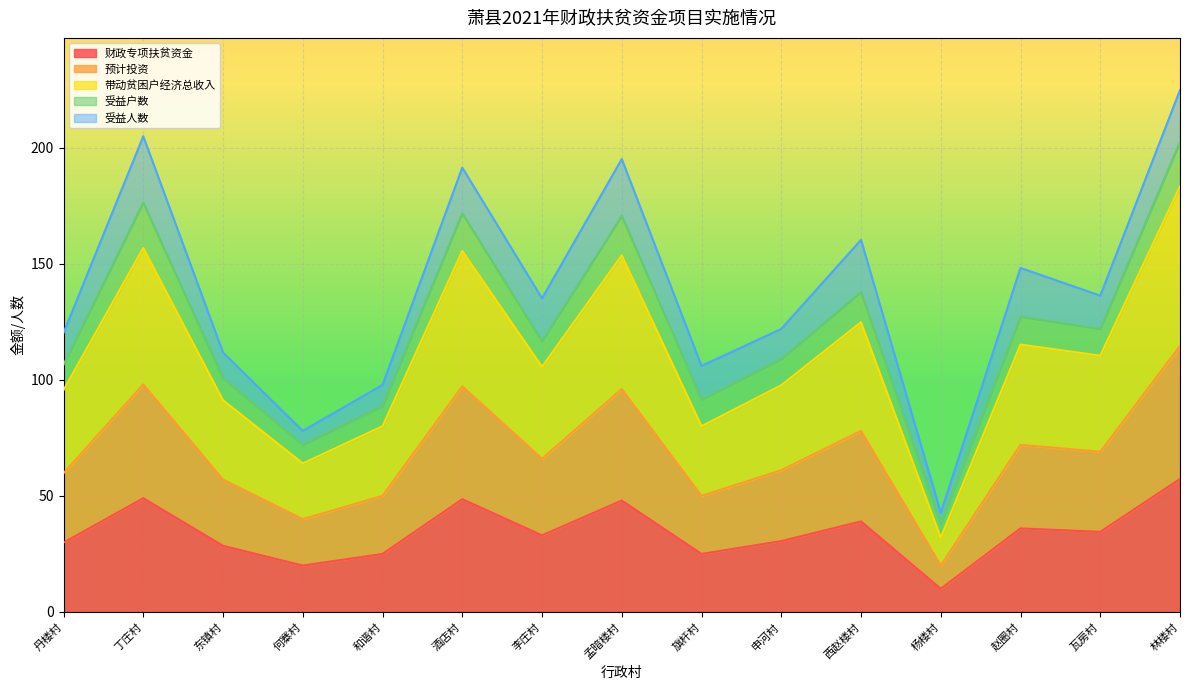

Where does the 带动贫困户经济总收入 series first go above 105?

丁庄村